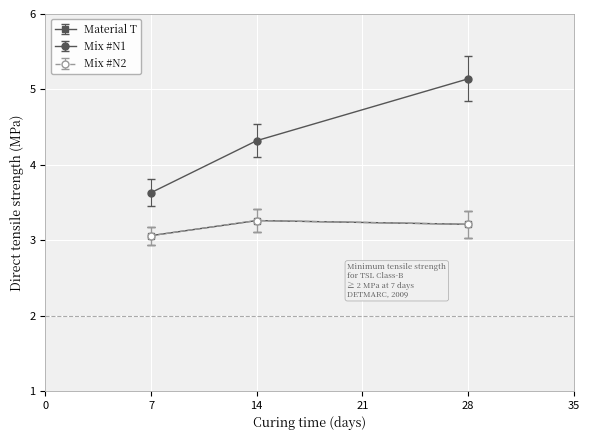

Does the chart have visible grid lines?

Yes